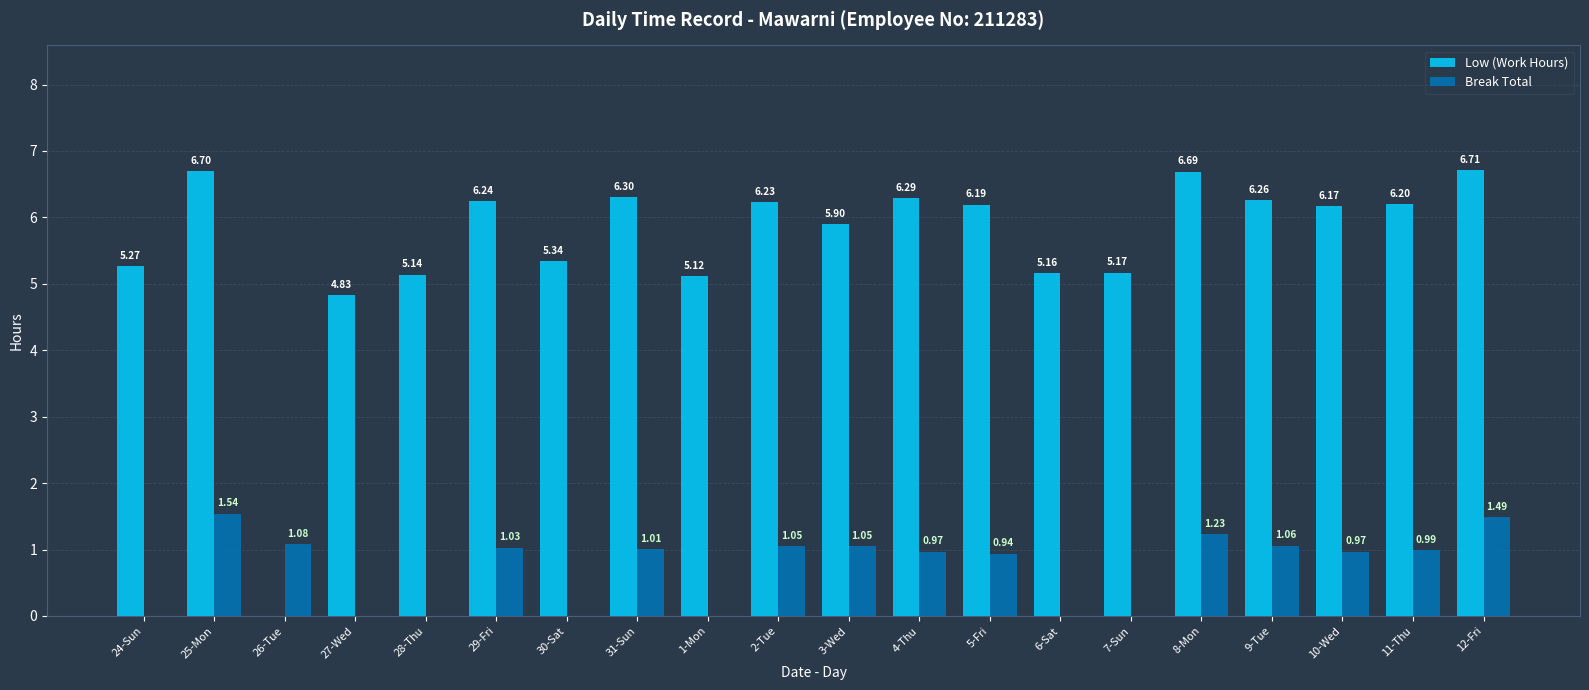

Is the value of Break Total at 7-Sun greater than the value of Low (Work Hours) at 27-Wed?

No